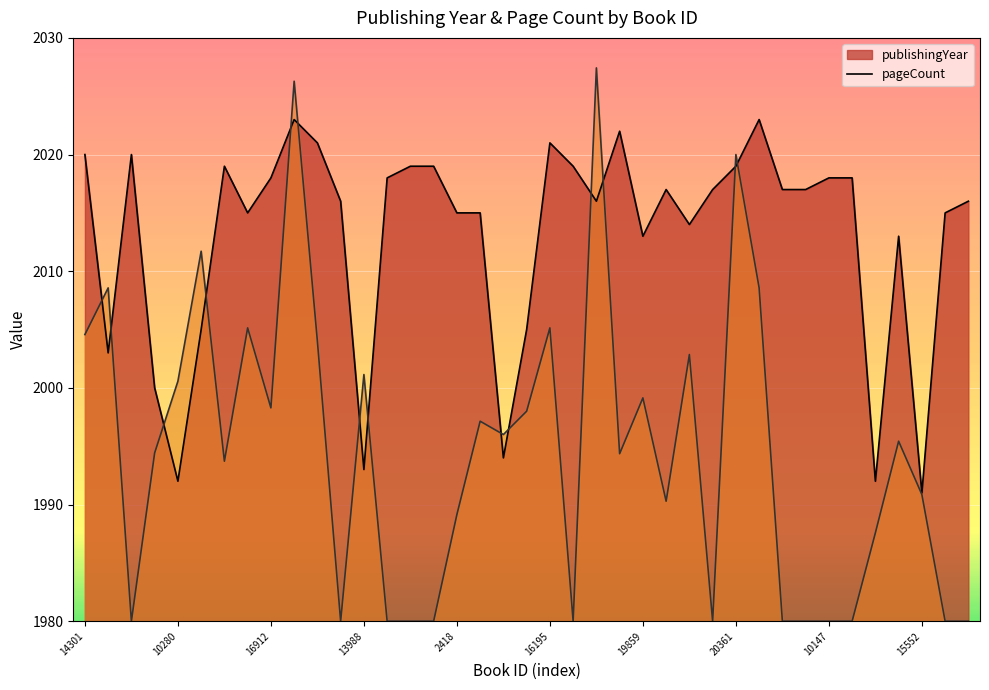

Which series has the widest spread of values?

pageCount